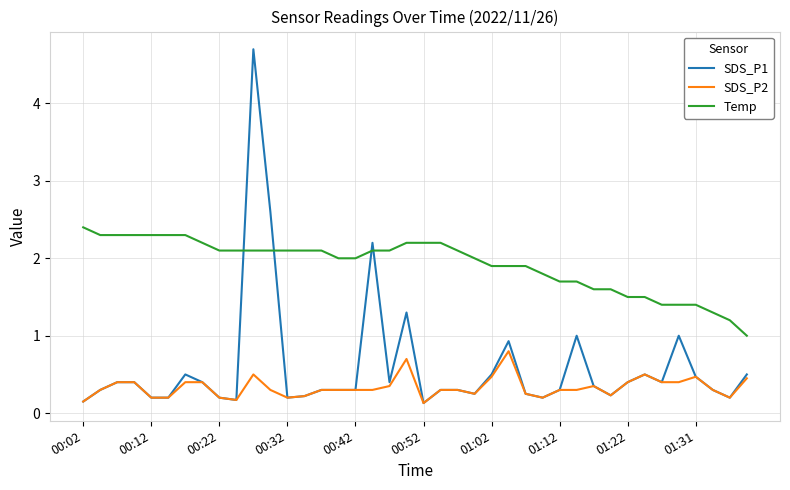

Which series has the largest total across all categories?

Temp